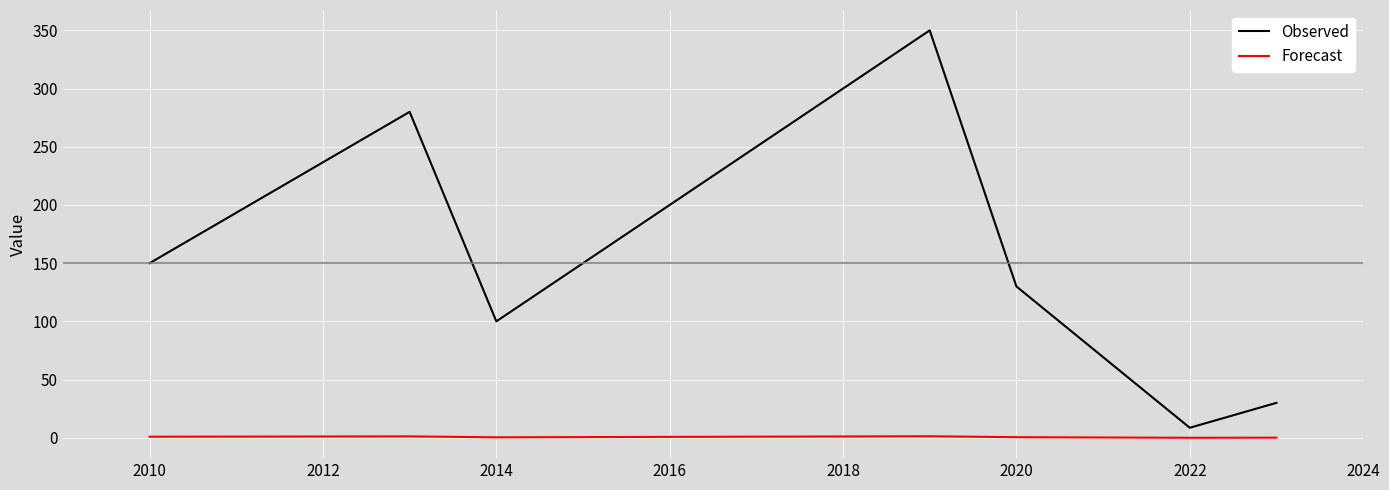

Does the chart have visible grid lines?

Yes